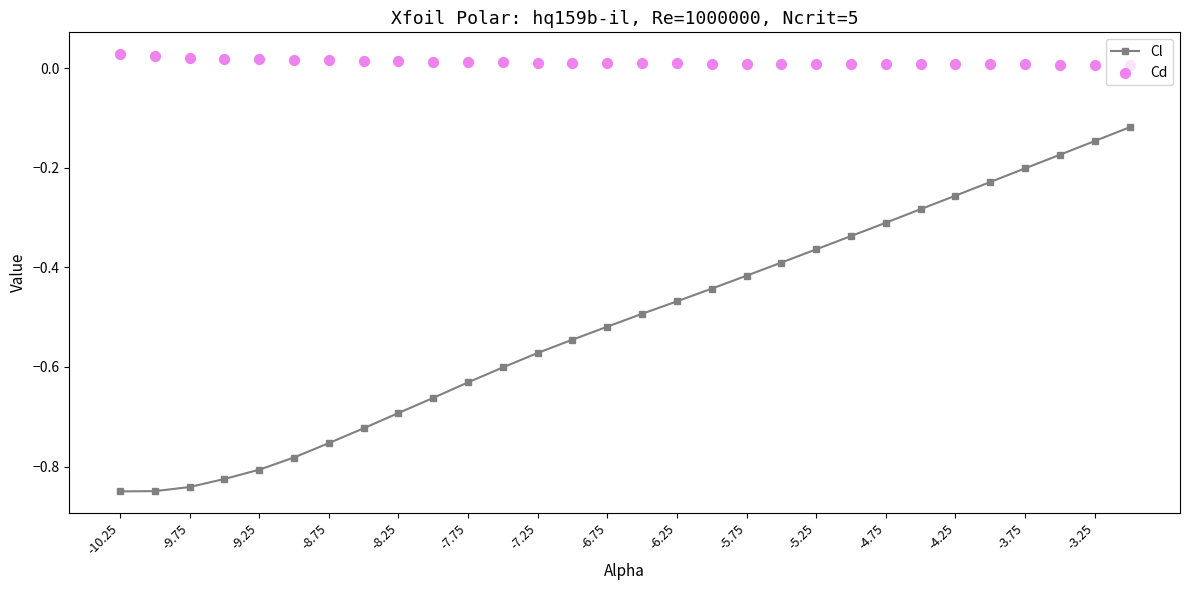

What are all the series names shown in the legend?

Cl, Cd